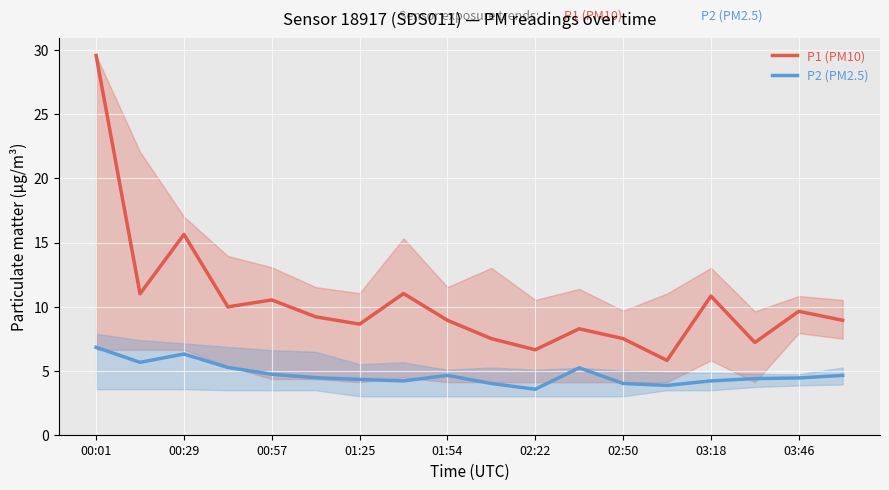

Does the chart display data point markers on the line(s)?

No